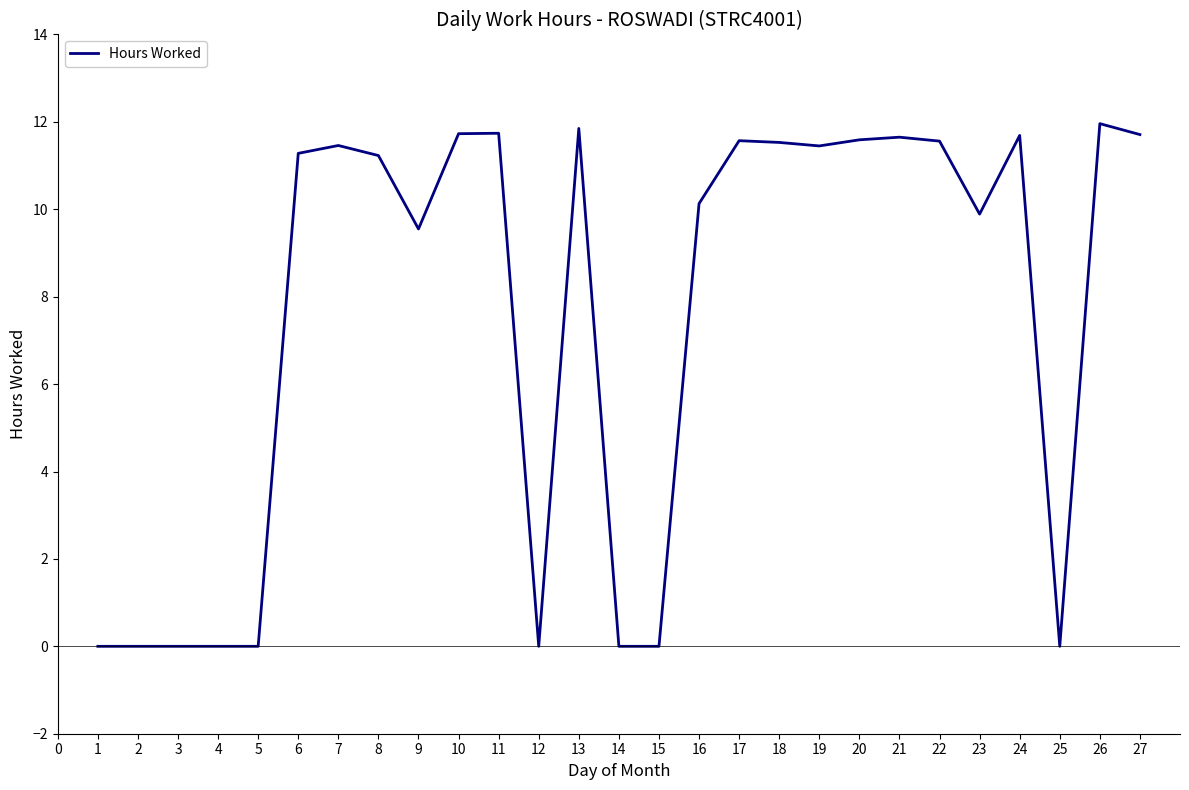

The value at 17 is 3.0. True or false?

False